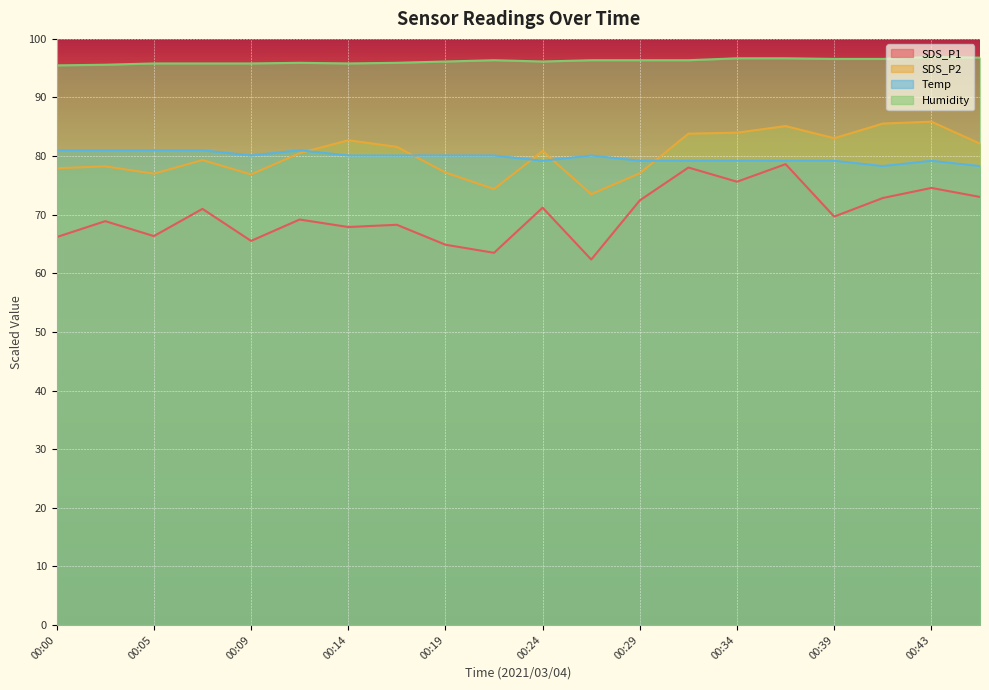

How many series are shown in this chart?

4